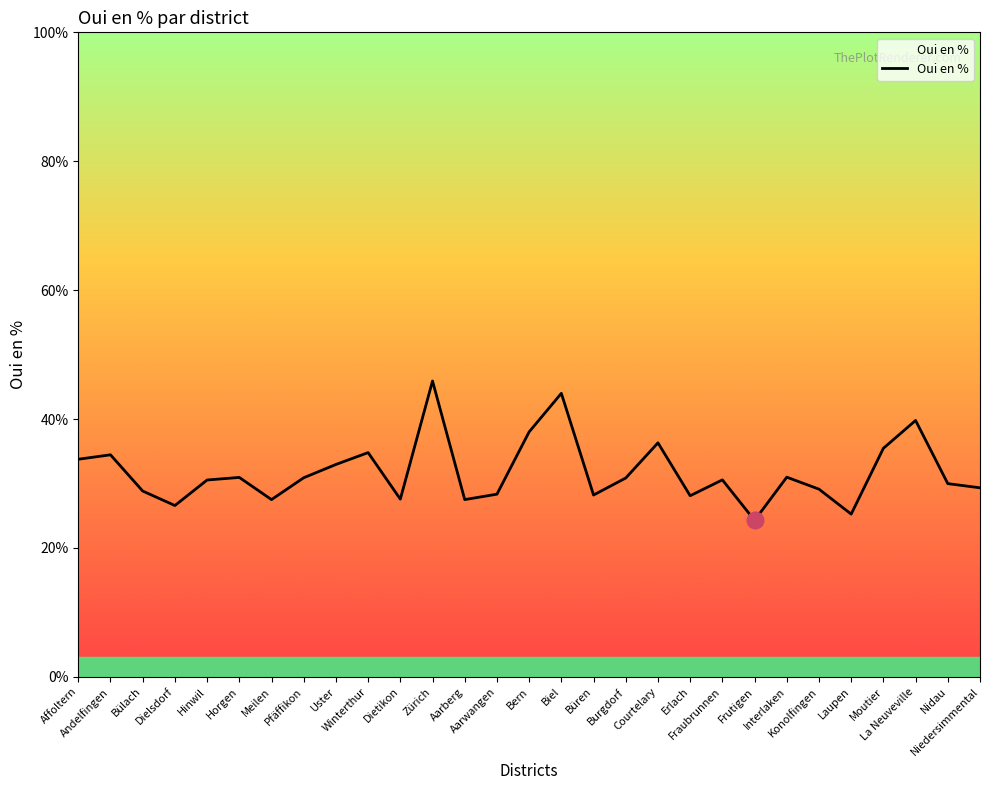

What is the minimum value shown in the chart?

24.3